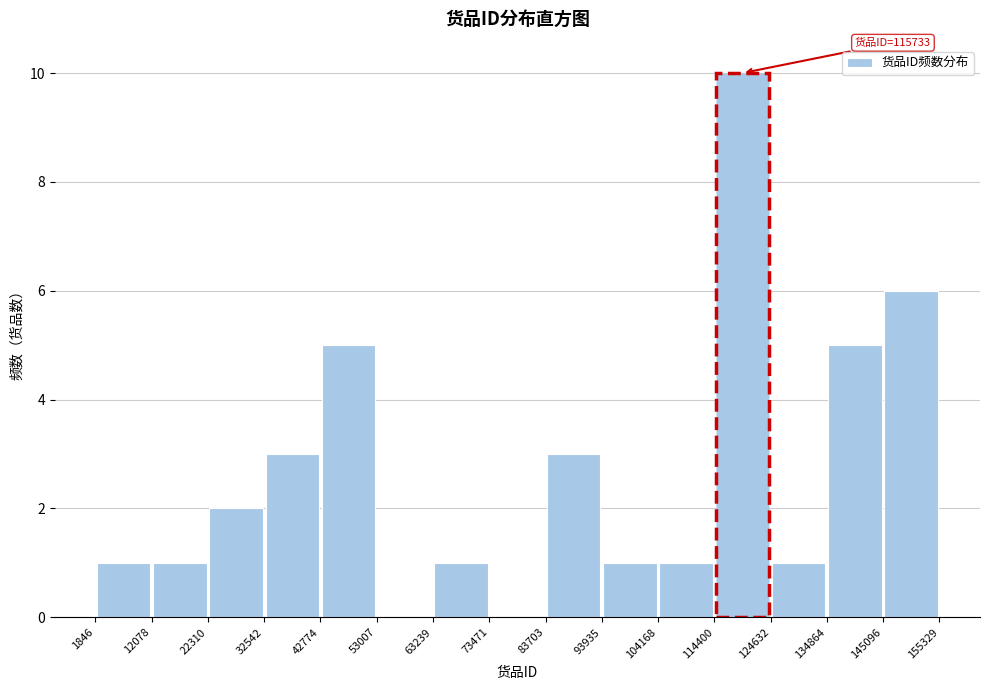

Over which range of the x-axis is the bar tallest?

114400 to 124632